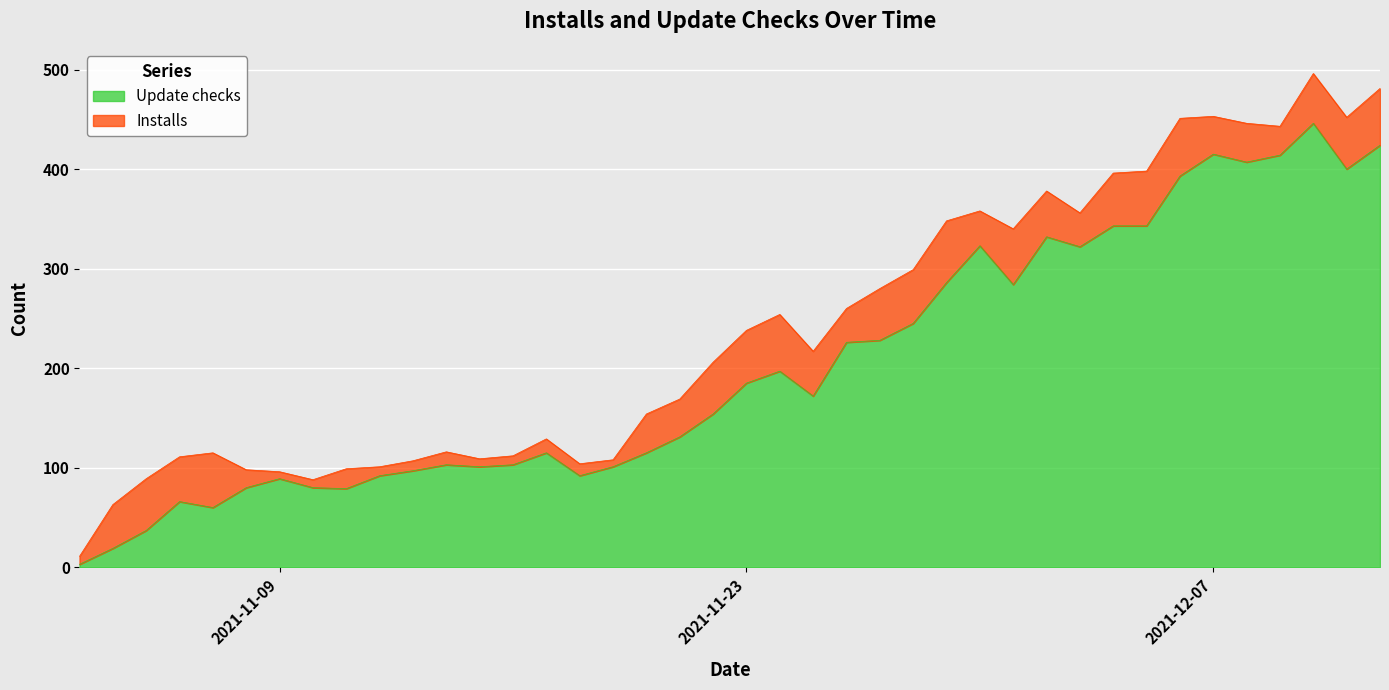

What is the sum of the values at 2021-11-09 and 2021-12-04?

432